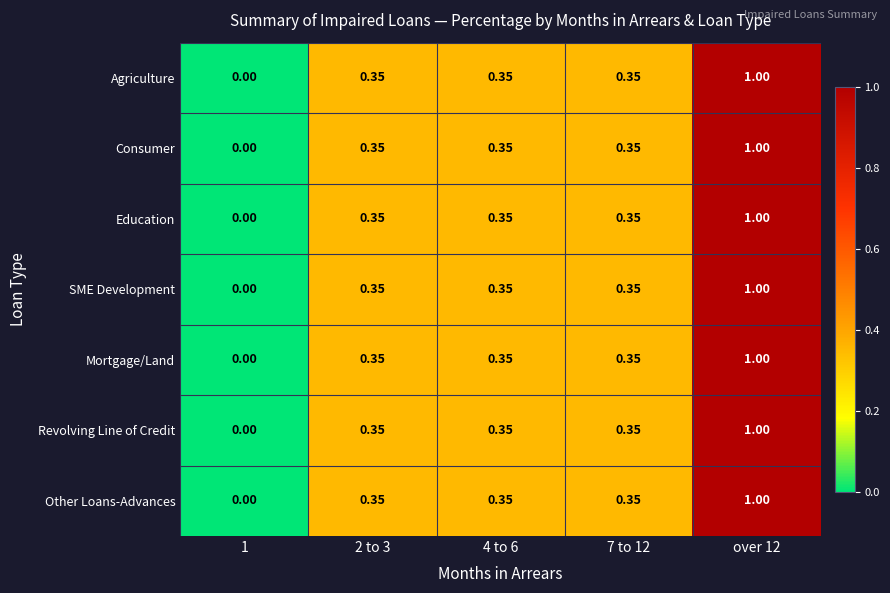

How many values in the Education series exceed 0?

4